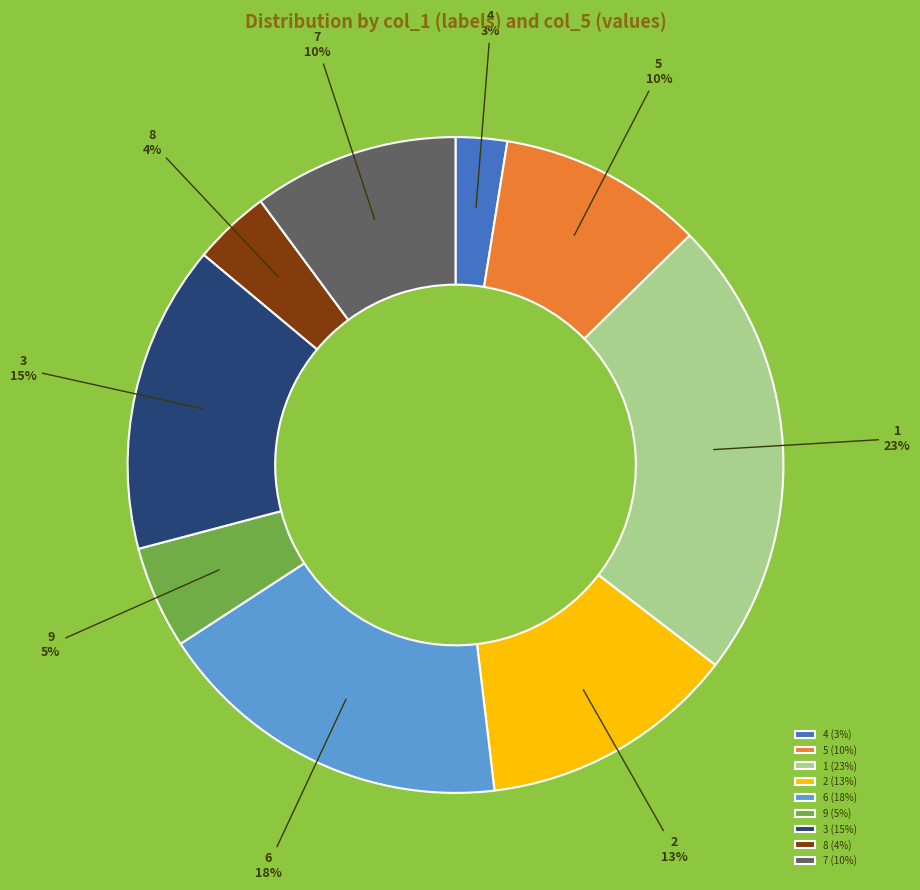

Is it true that 5 is 15% of the pie?

False